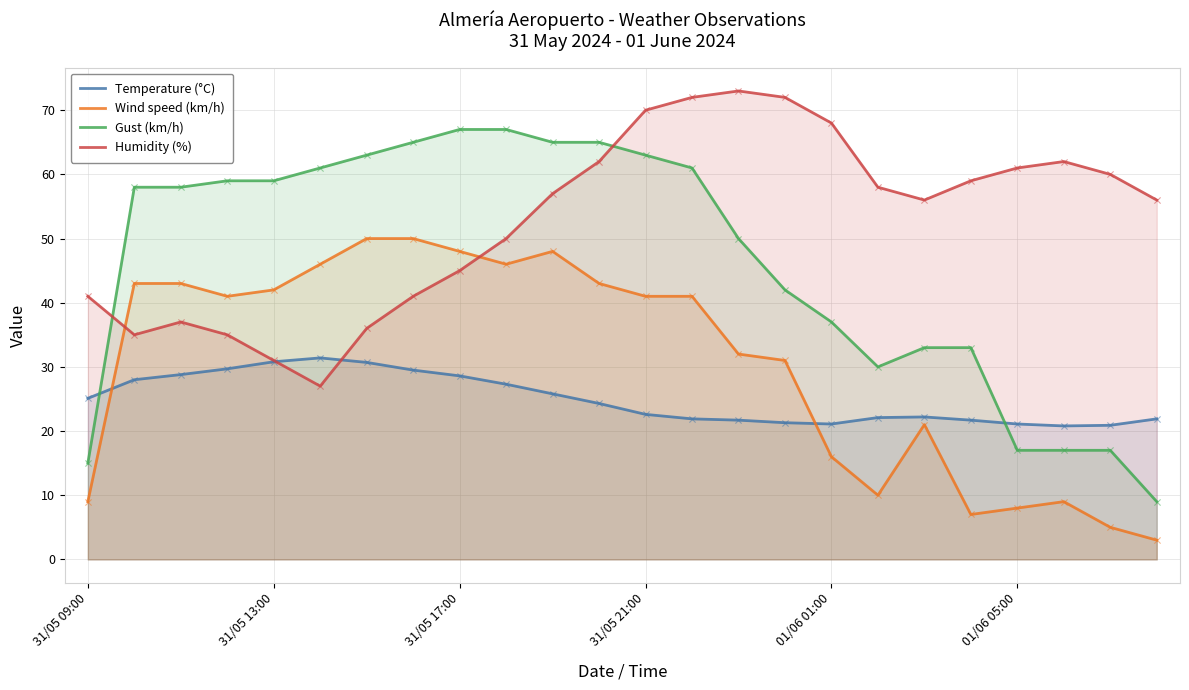

Which series has the largest Y range (max minus min)?

Gust (km/h)